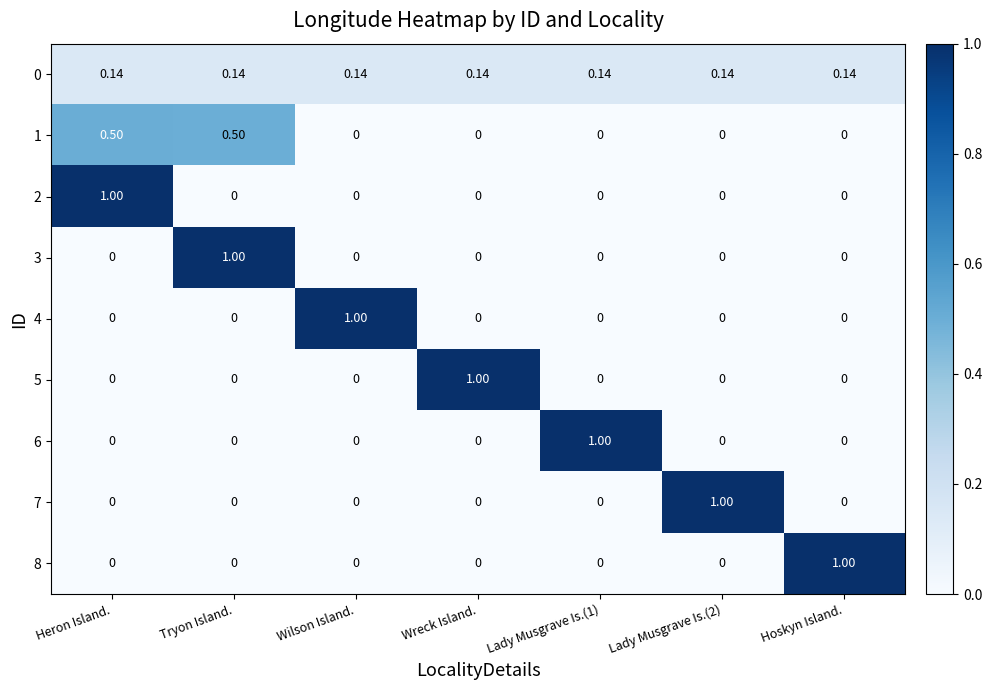

Which category has the highest value in the 2 series?

Heron Island.